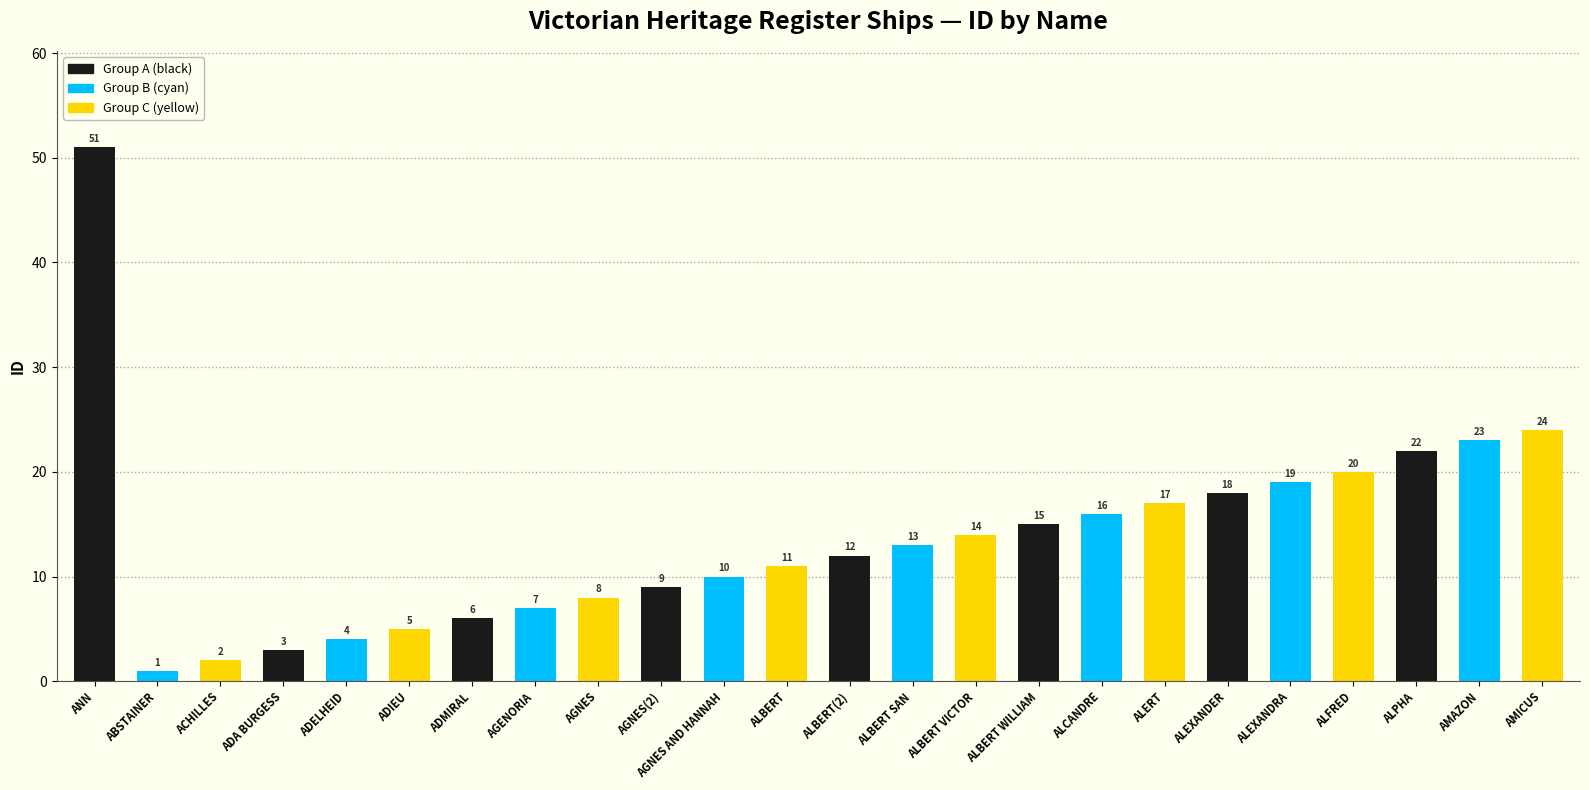

True or false: the data shows 5 at ADIEU.

True